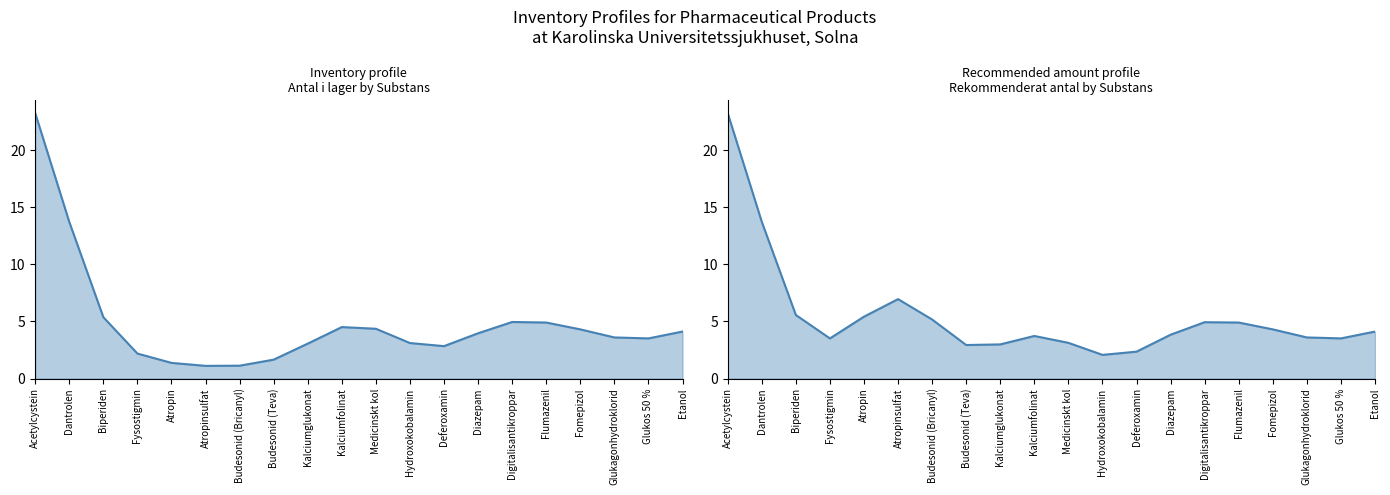

What is the difference between the maximum and minimum values in the Antal i lager series?

22.1